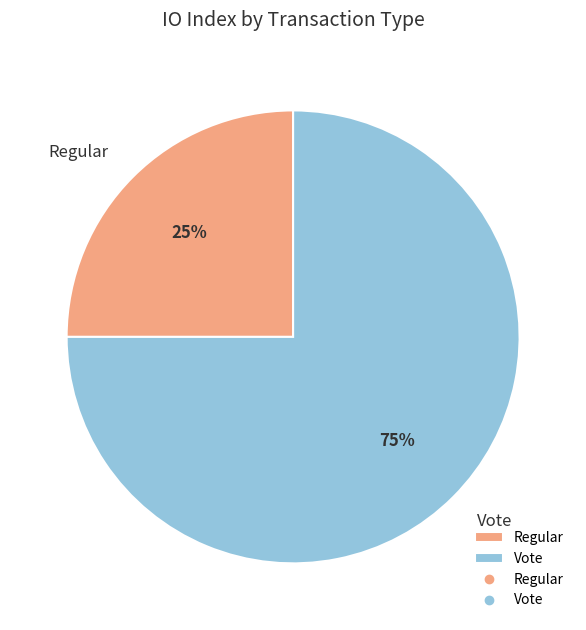

Rank the categories by value from lowest to highest.

Regular, Vote